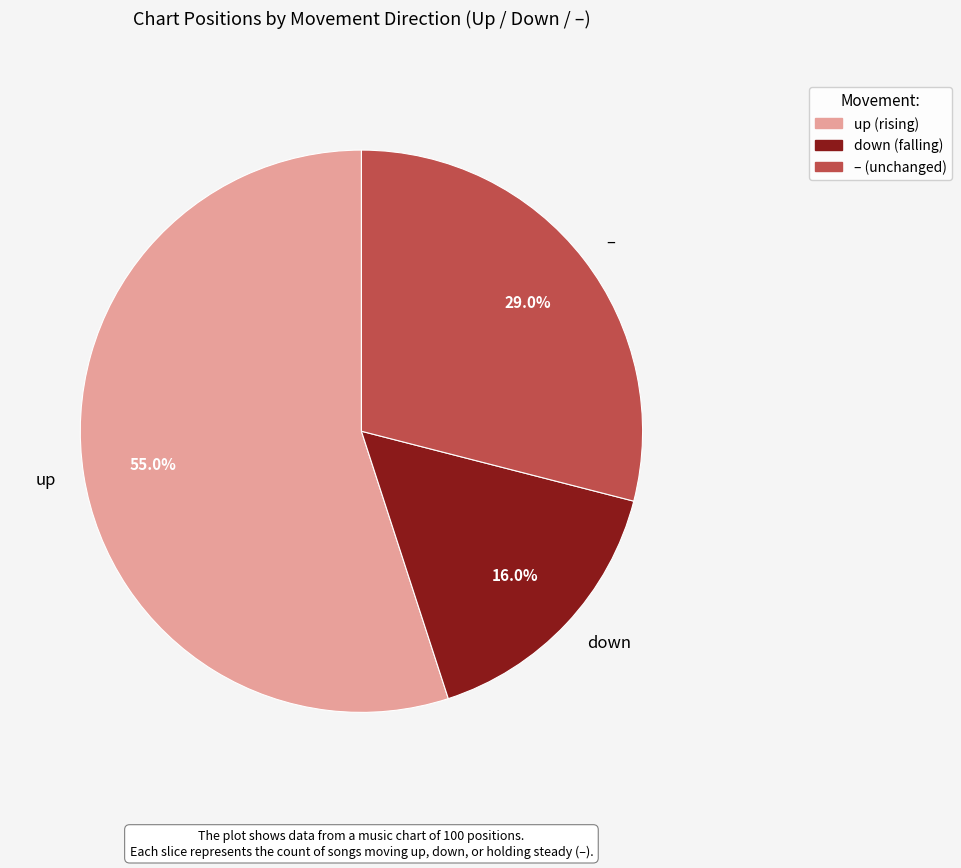

What is the ratio of the value at up to the value at down?

3.4